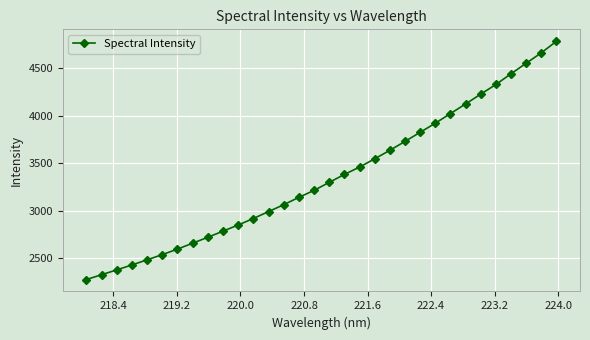

What is the average value?

3354.5